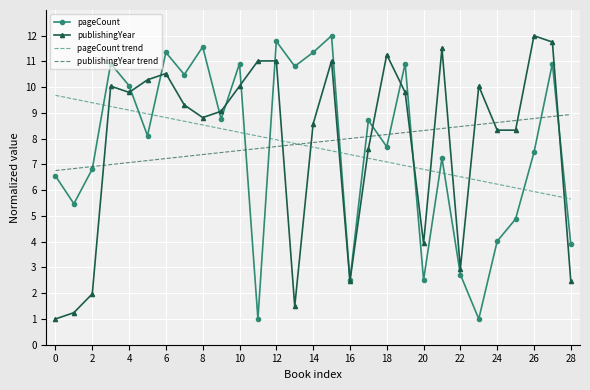

How many values in the publishingYear series exceed 9?

16